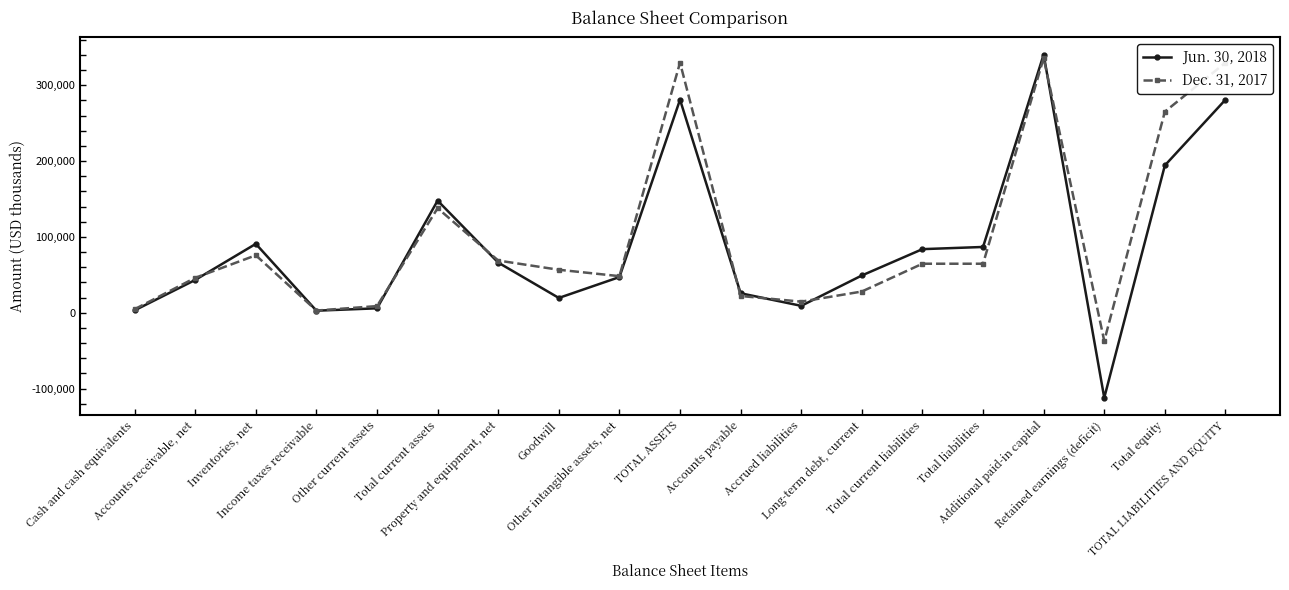

What are all the series names shown in the legend?

Jun. 30, 2018, Dec. 31, 2017